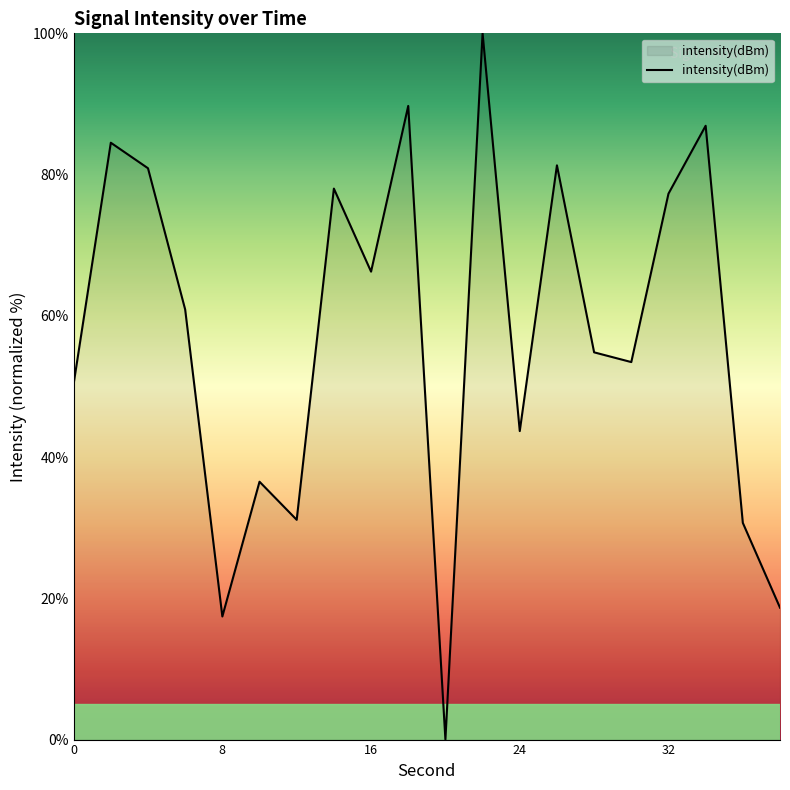

What is the greatest value displayed?

100.0